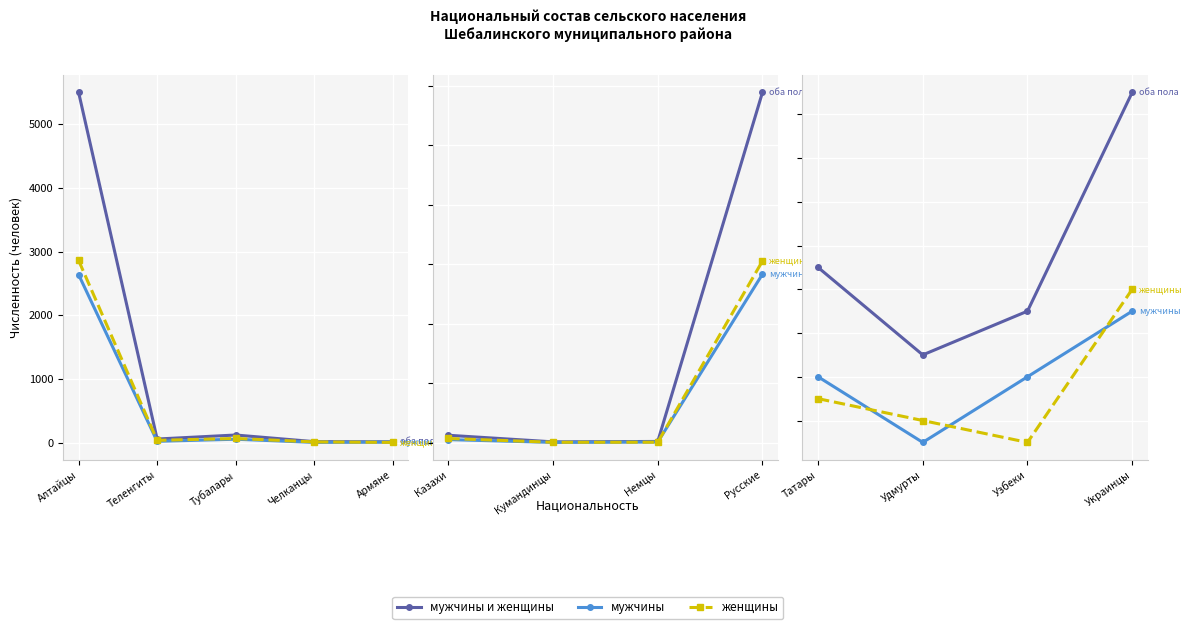

What position from the left is Удмурты?

2